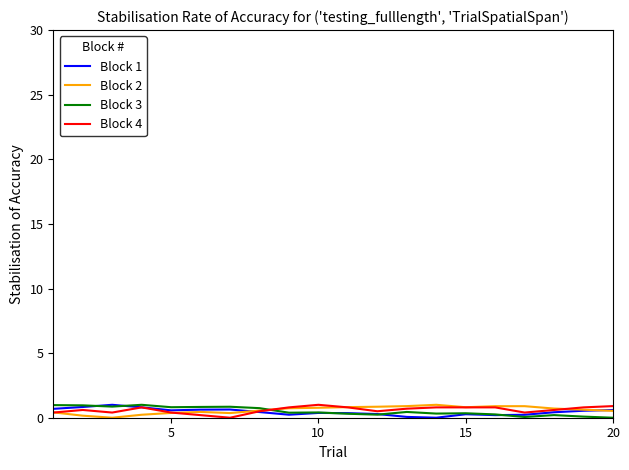

What is the highest value of the Block 1 series?

1.0